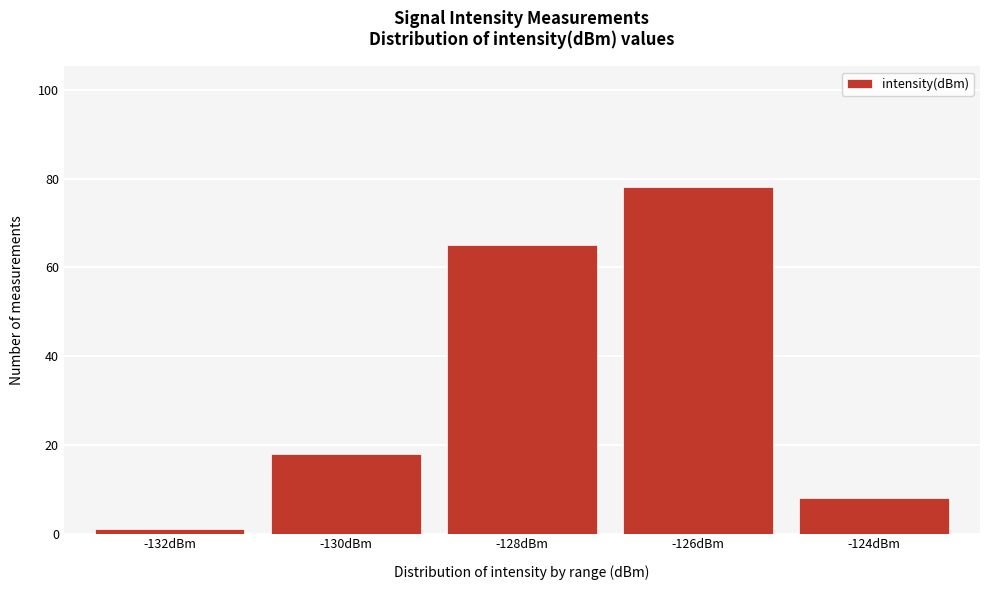

Reading right to left, what are all the values shown in this chart?

8	78	65	18	1